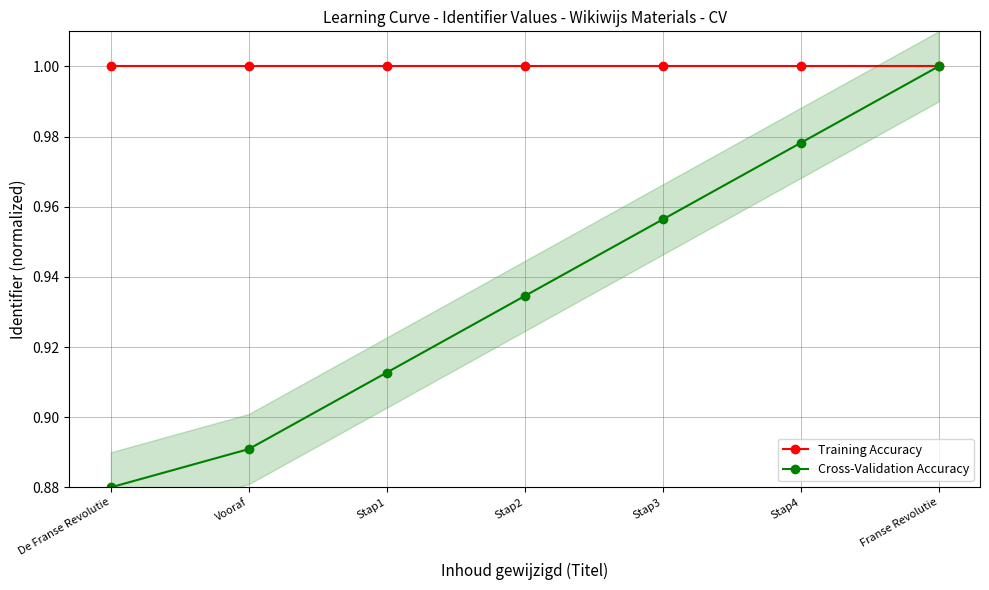

What are all the series names shown in the legend?

Training Accuracy, Cross-Validation Accuracy